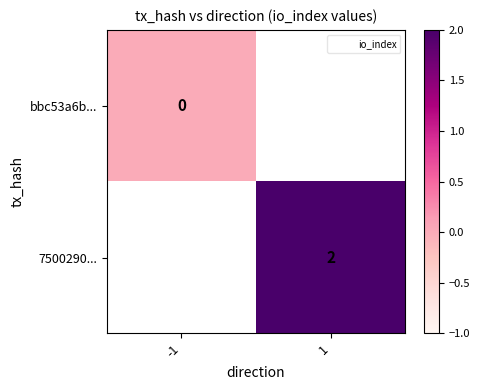

Is the value of 7500290... at 1 greater than the value of bbc53a6b... at -1?

Yes